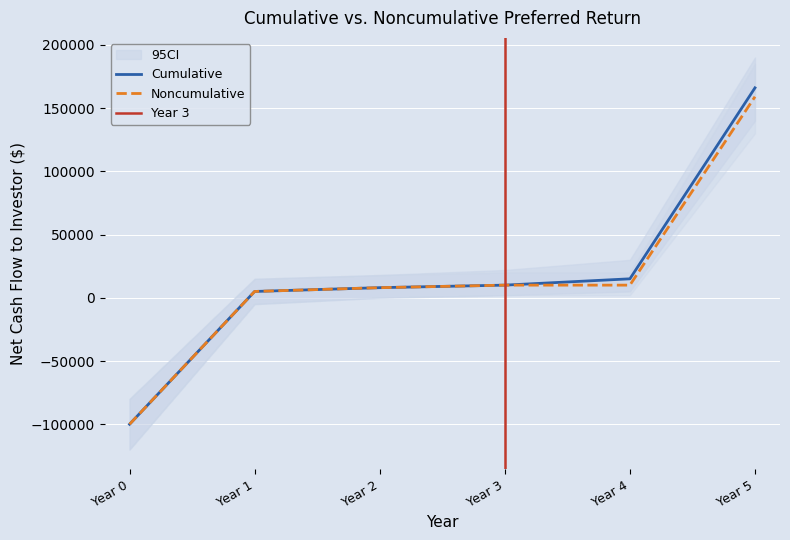

What is the maximum value for Noncumulative?

159000